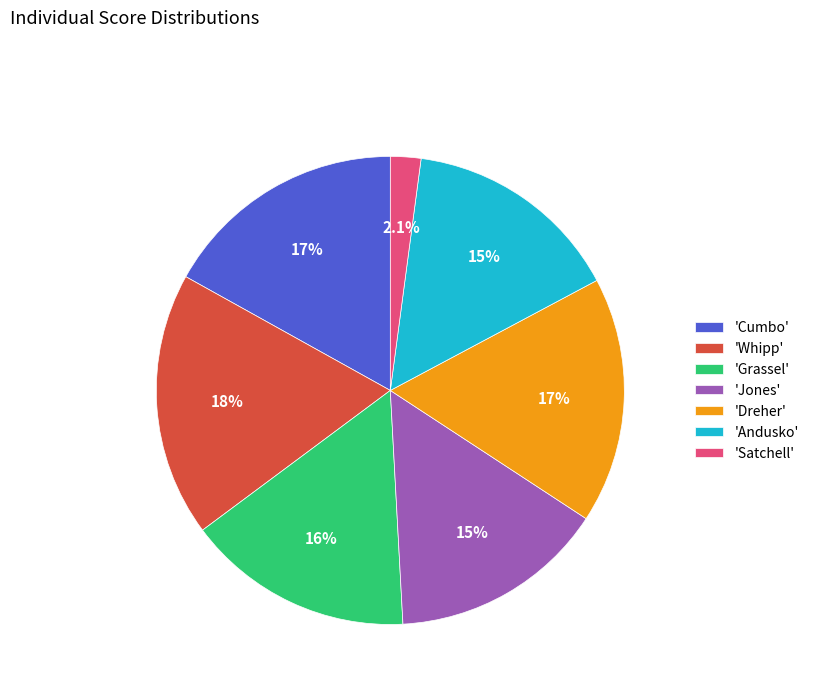

Does 'Whipp' account for over 50% of the chart?

No